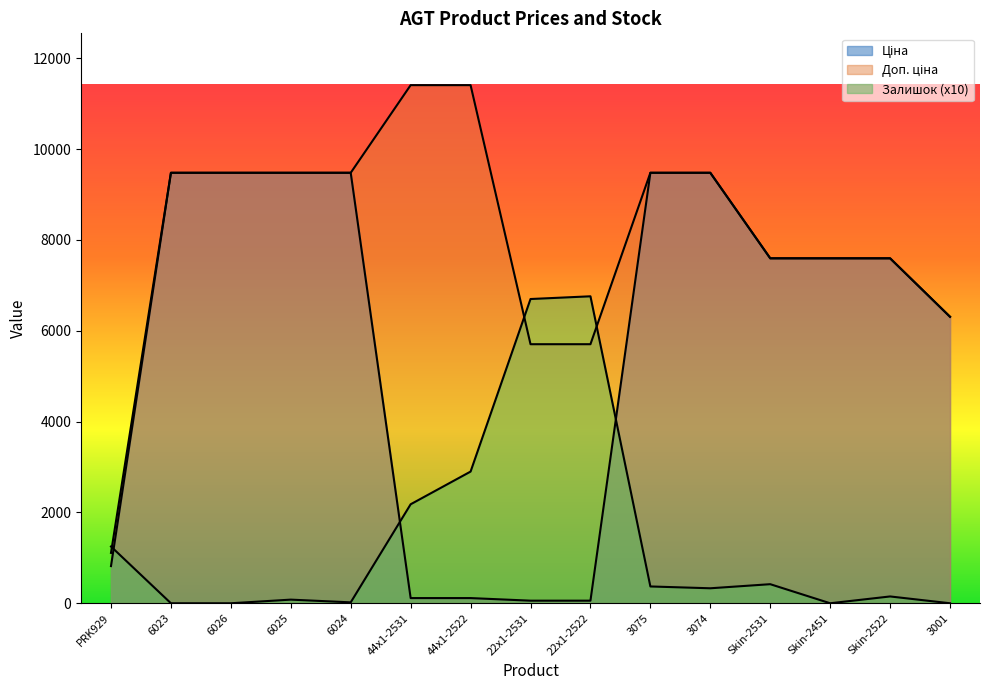

True or false: Доп. ціна has more than 0 points higher than both neighbors.

False